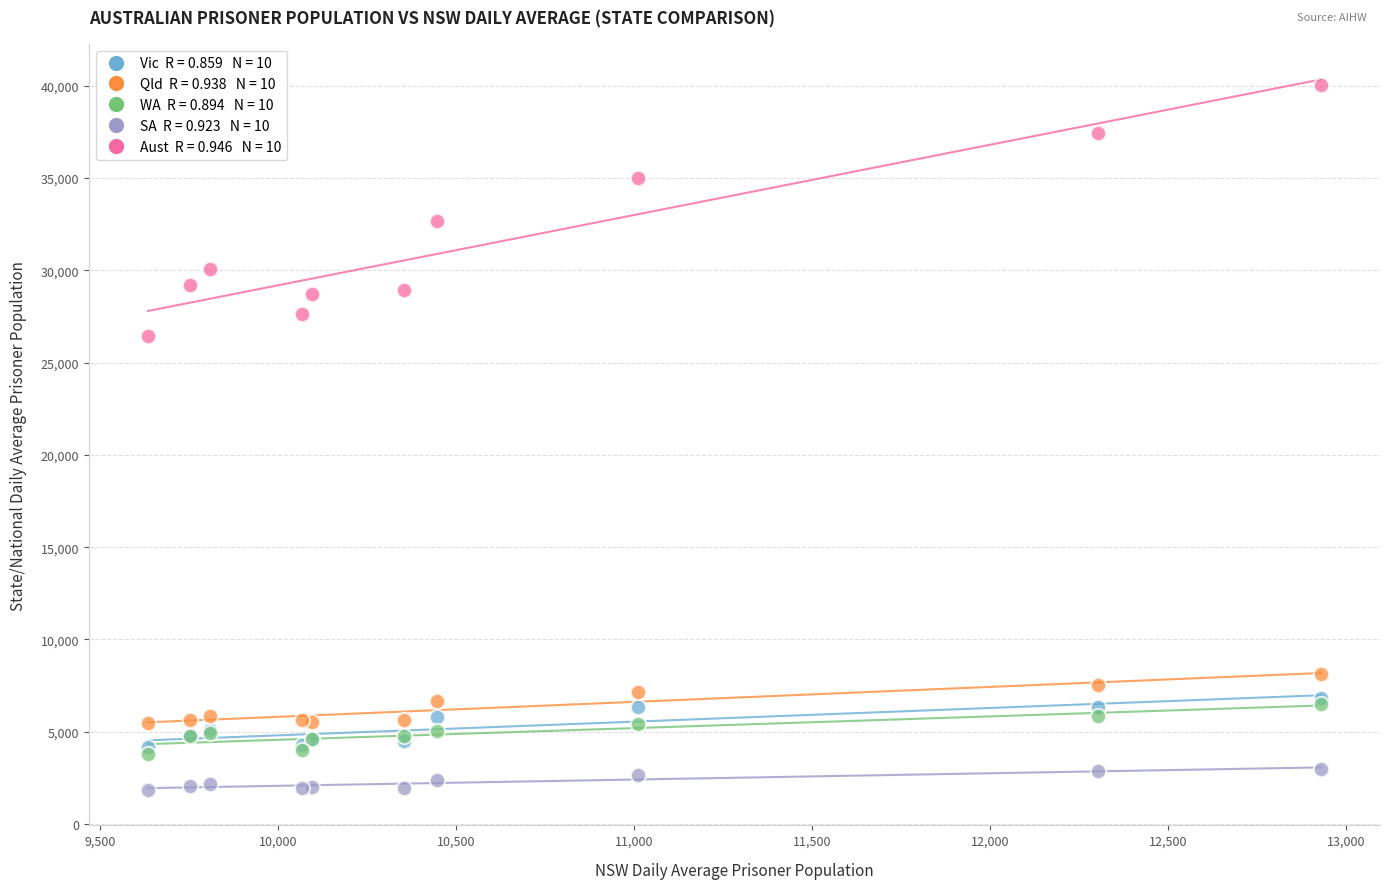

Across all series, what Y value is closest to 20957?

26454.7